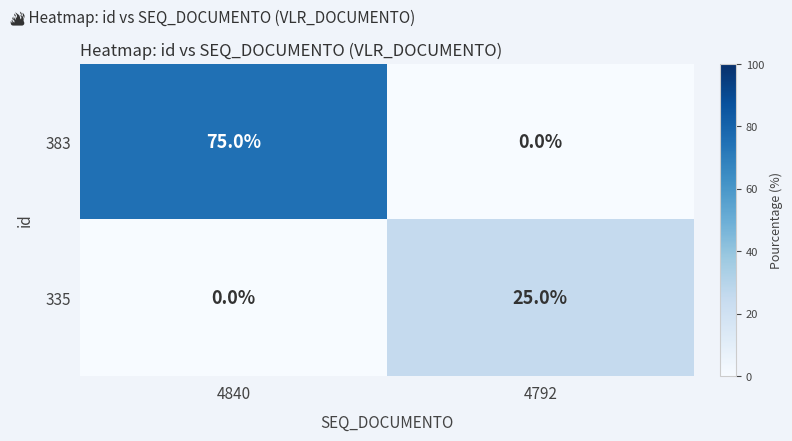

What is the maximum value shown in the chart?

75